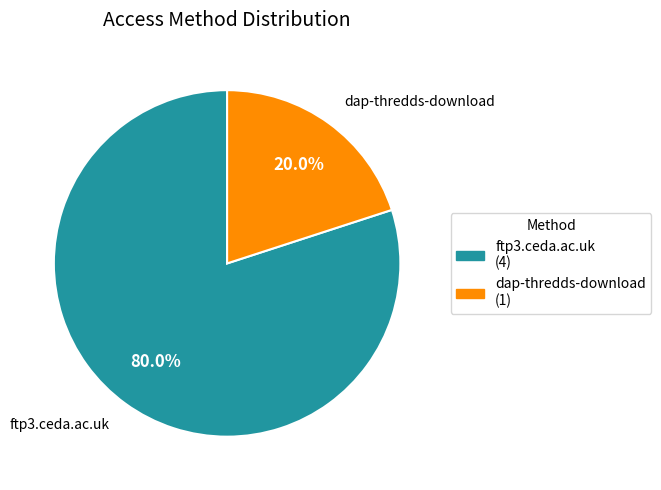

To the nearest percent, what percentage of the pie is dap-thredds-download?

20%